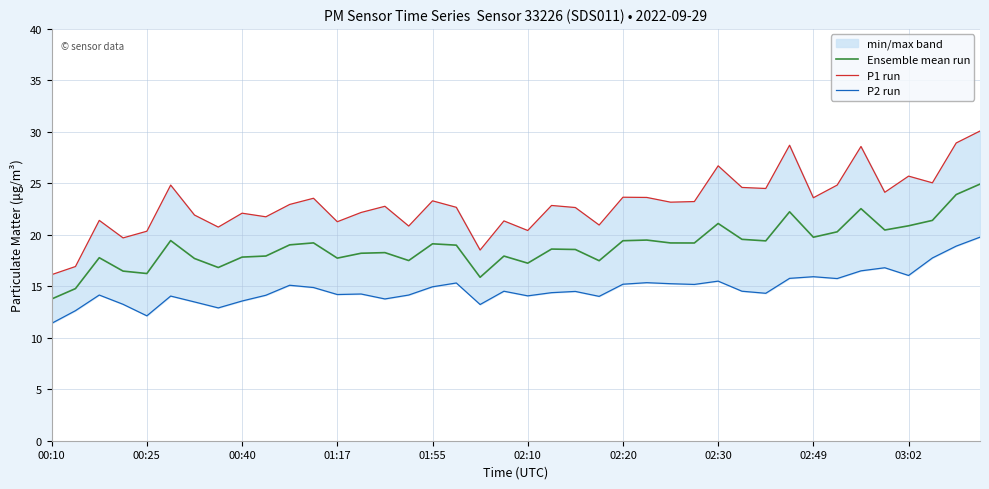

What is the maximum value for P1 run?

30.1